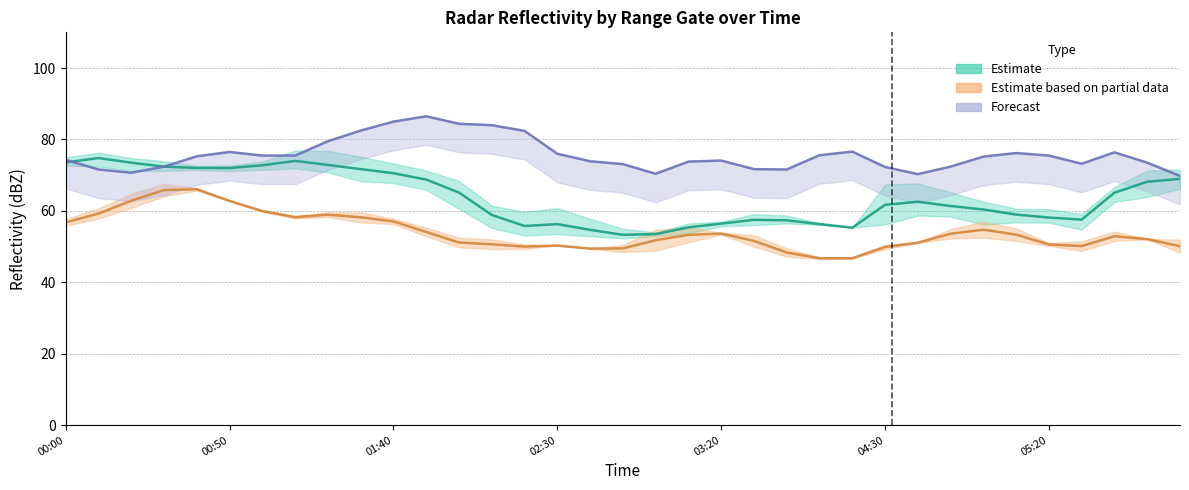

What is the difference between the second highest and minimum values in the Forecast series?

15.2